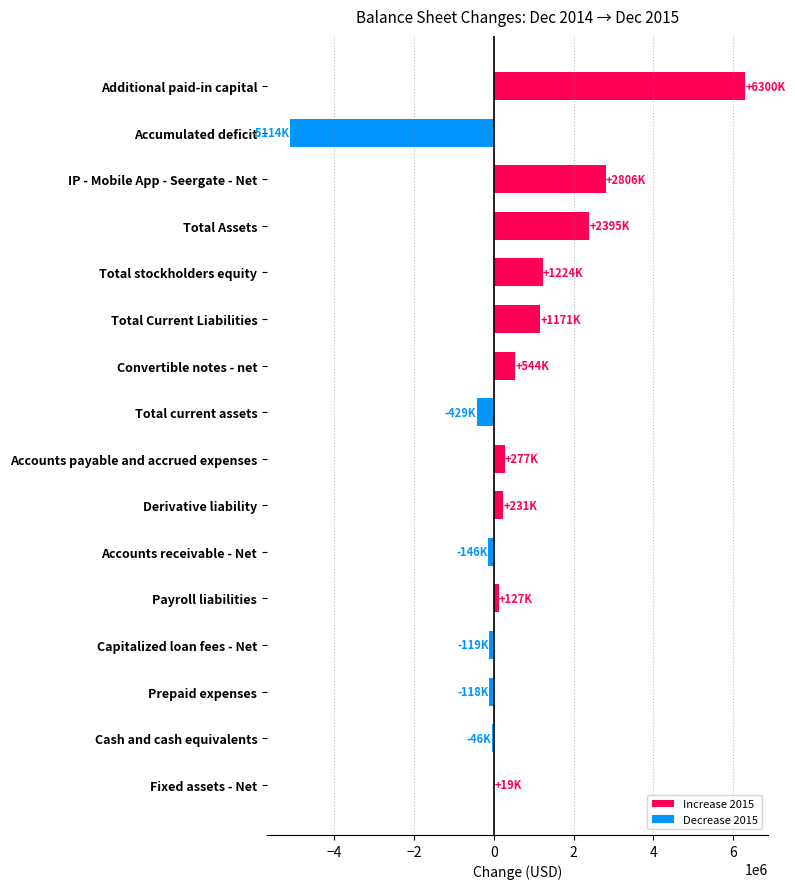

How many data points does each series have?

16